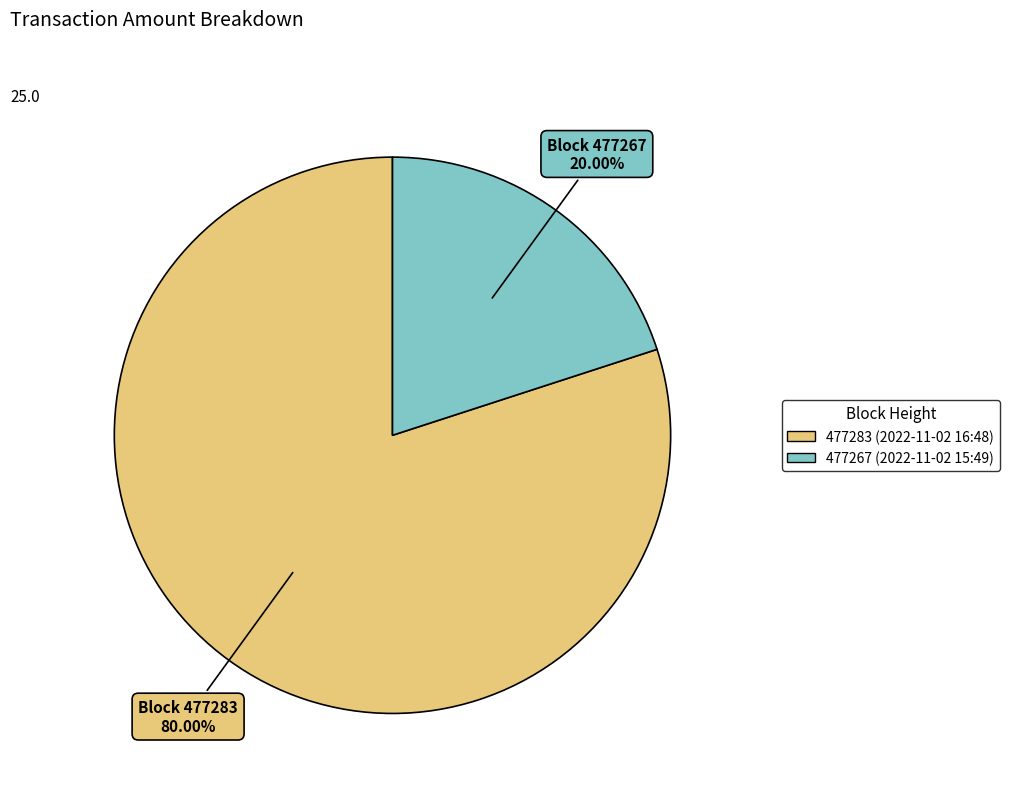

What percentage do 477267 and 477283 together represent?

100.0%